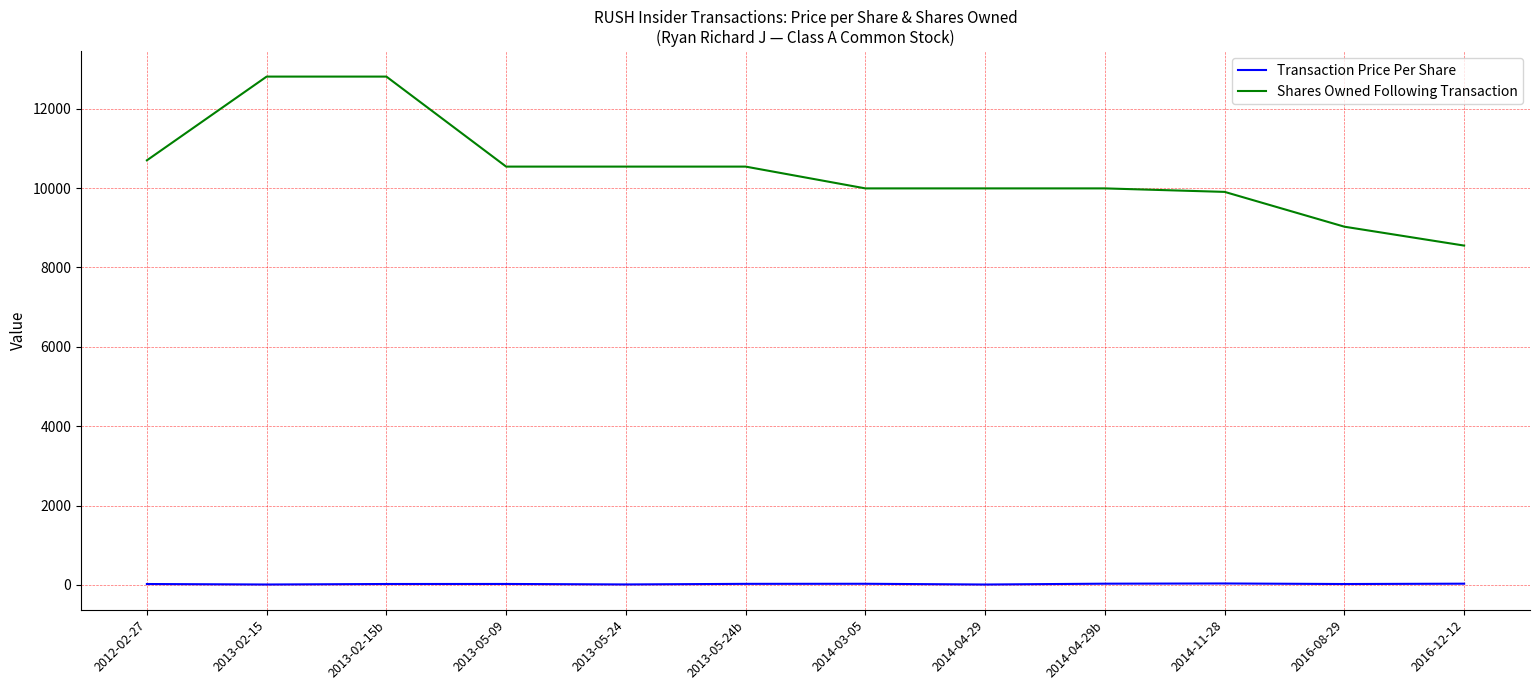

True or false: Transaction Price Per Share and Shares Owned Following Transaction intersect in this chart.

False